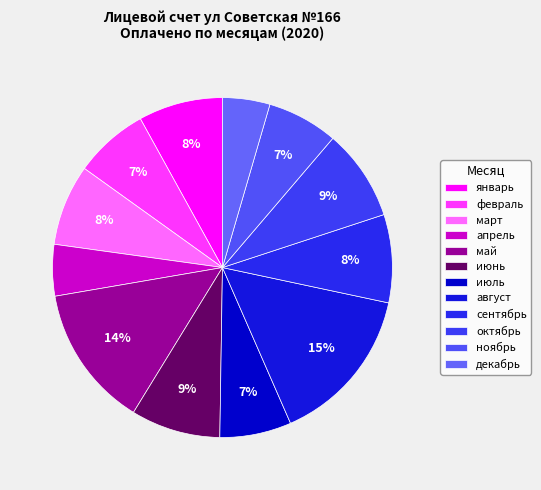

Approximately how many times larger is the value at август compared to январь?

1.9